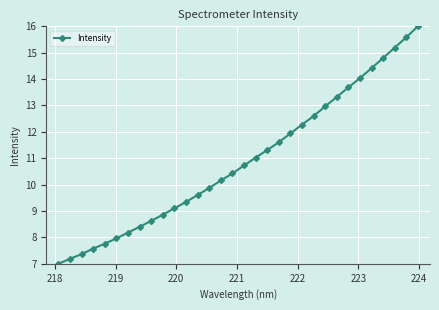

What is the value of the 1st point from the left?

7.0